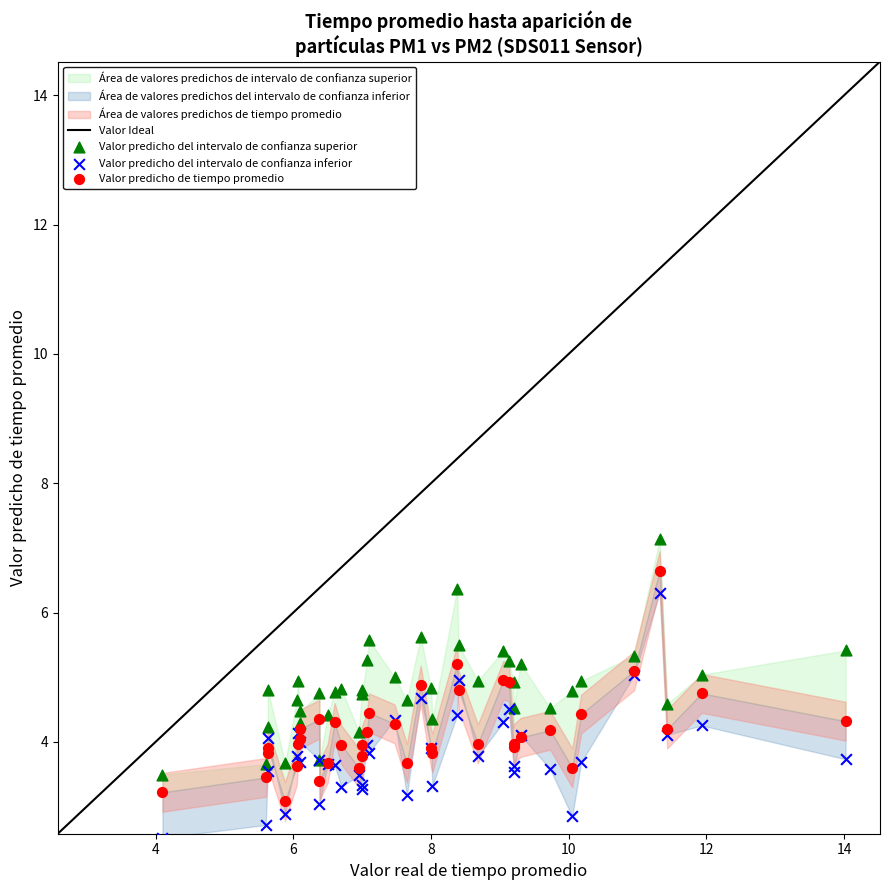

Which series contains the lowest Y value?

Valor predicho del intervalo de confianza inferior